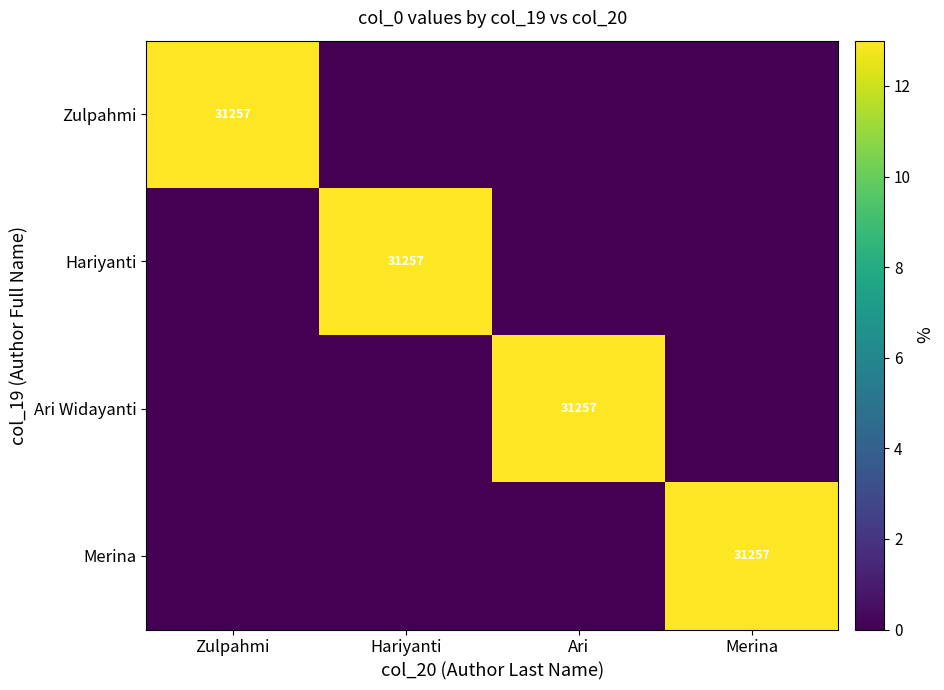

The Hariyanti series shows 12395 at Hariyanti. True or false?

False